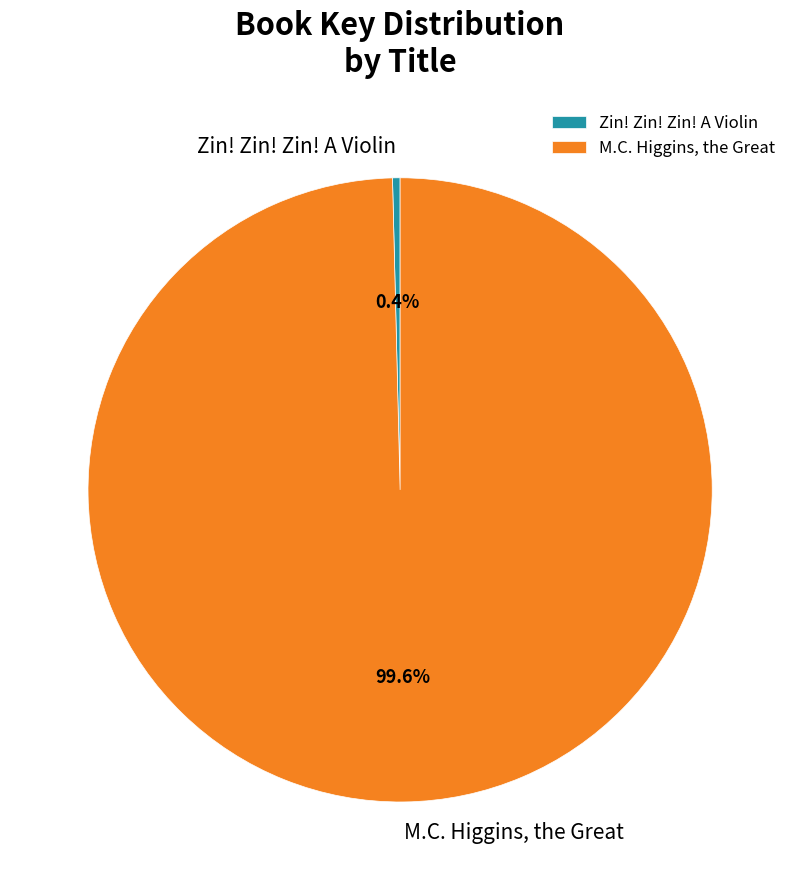

What is the total percentage of M.C. Higgins, the Great and Zin! Zin! Zin! A Violin?

100.0%